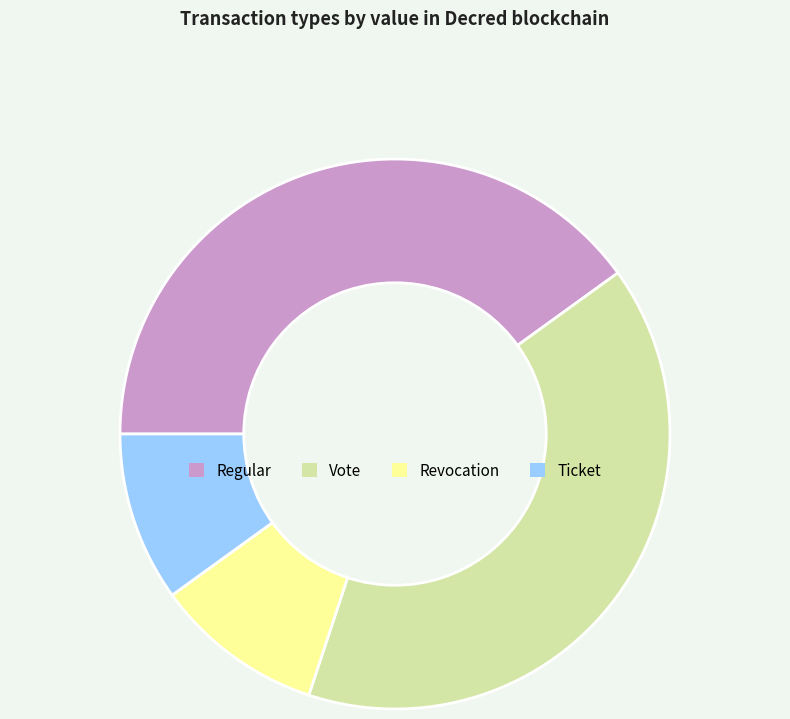

Between Ticket and Regular, which is larger?

Regular